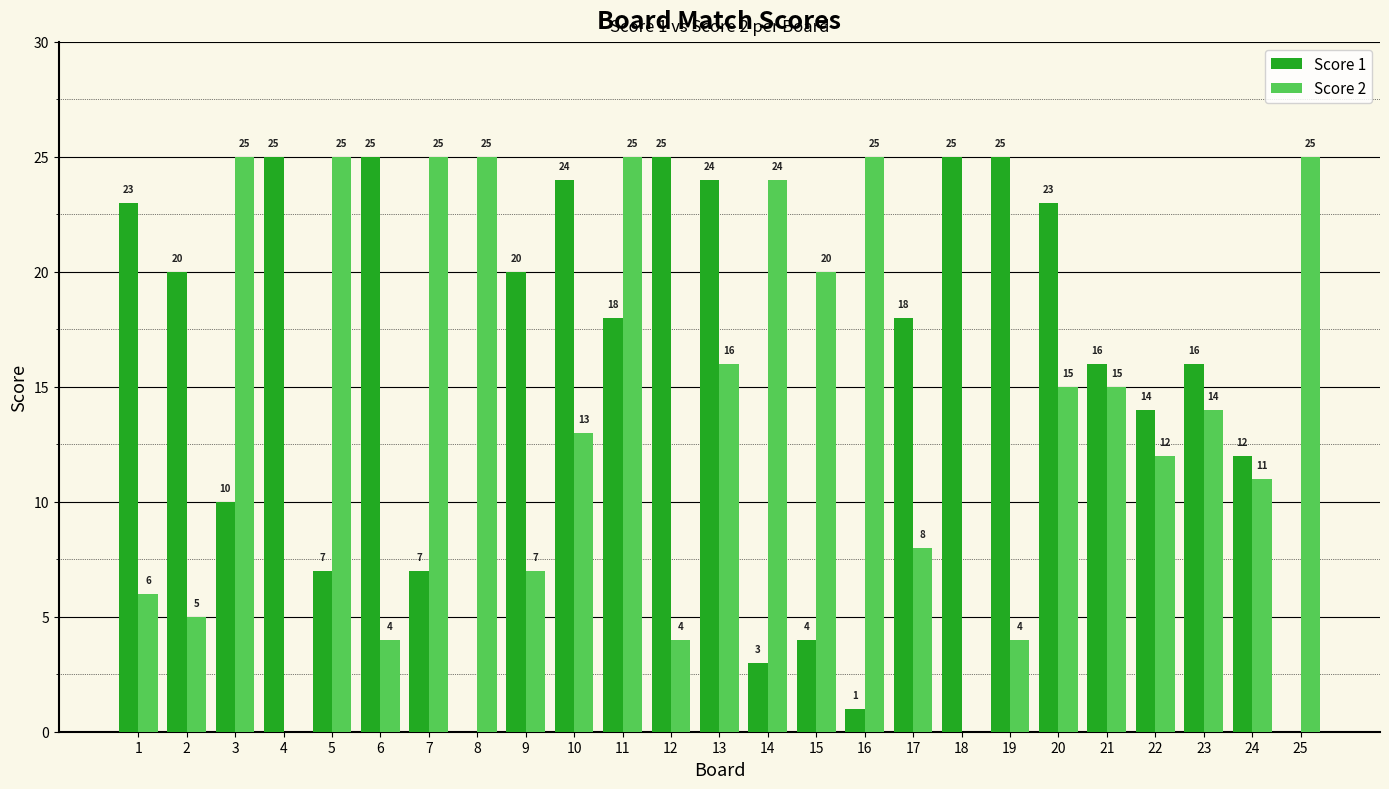

Between 17 and 24, which series saw the biggest shift?

Score 1